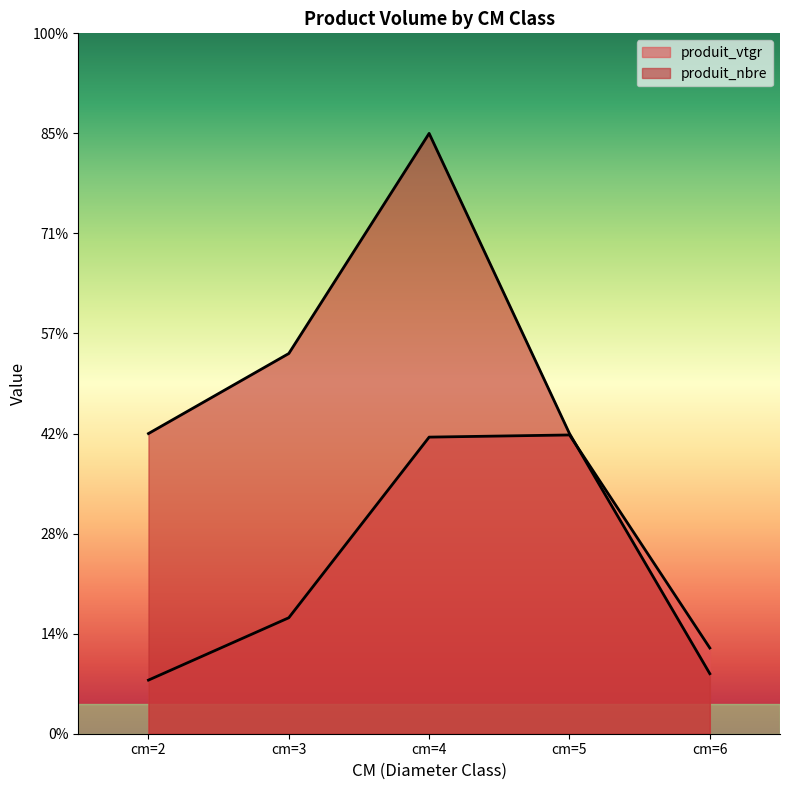

Between cm=4 and cm=2, which is larger?

cm=4